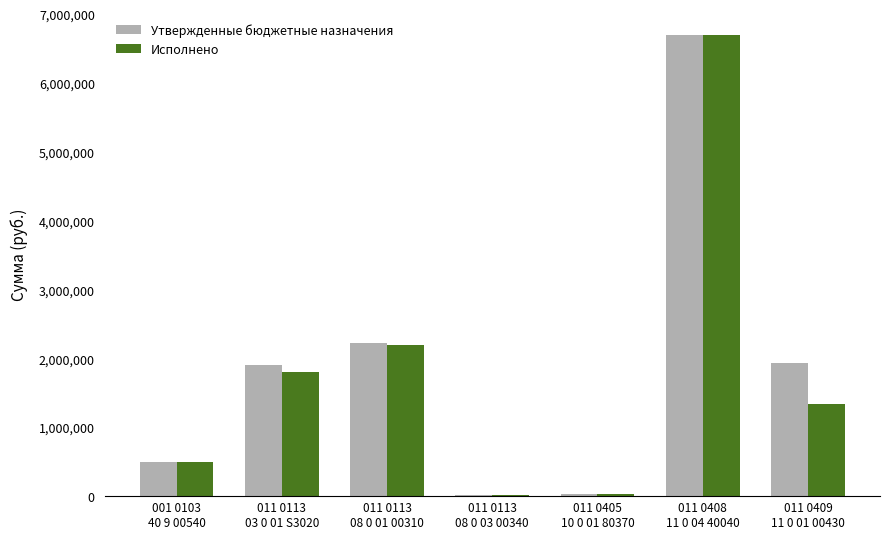

What is the maximum value shown in the chart?

6700000.0